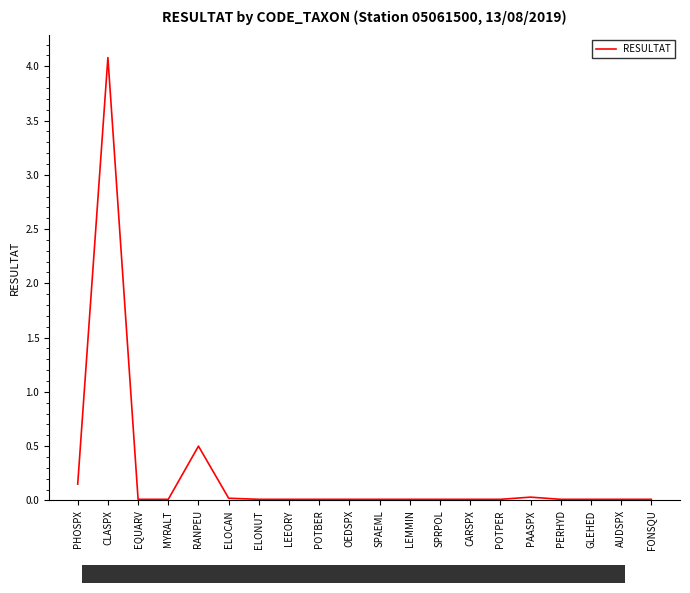

What is the average value?

0.2